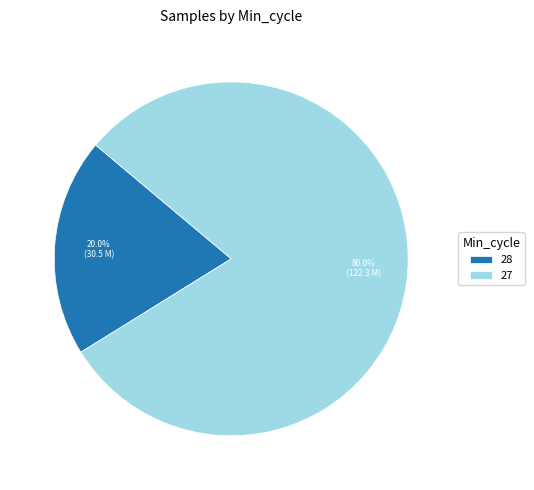

Which has a higher value, 27 or 28?

27